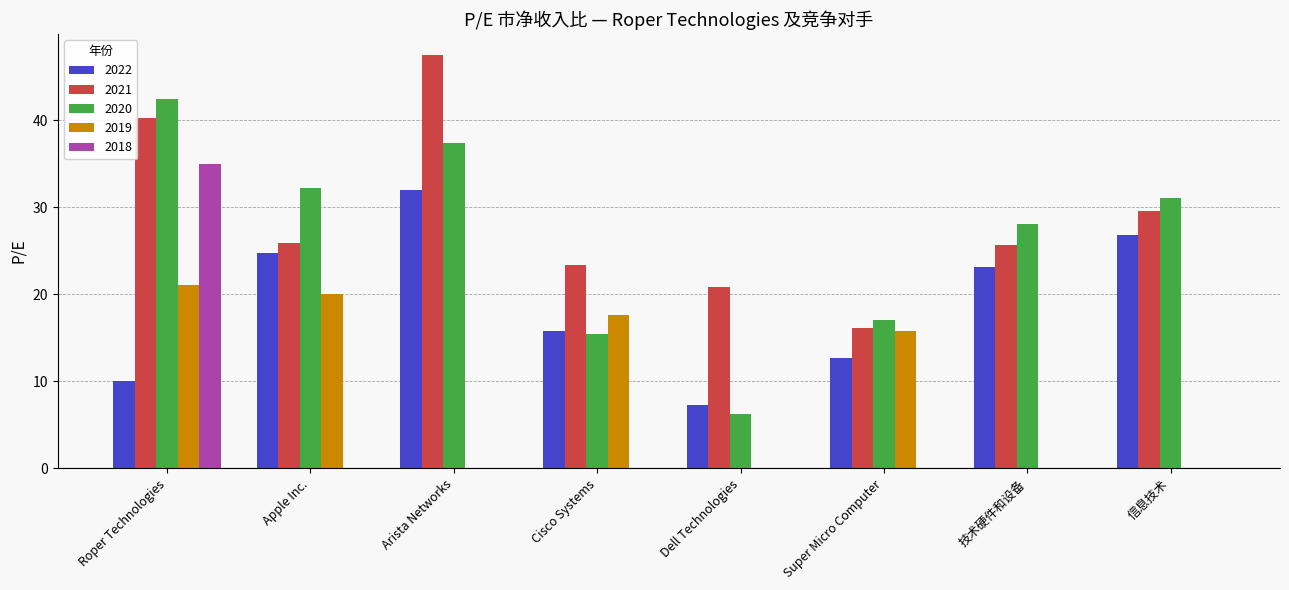

Which series has the widest spread of values?

2020